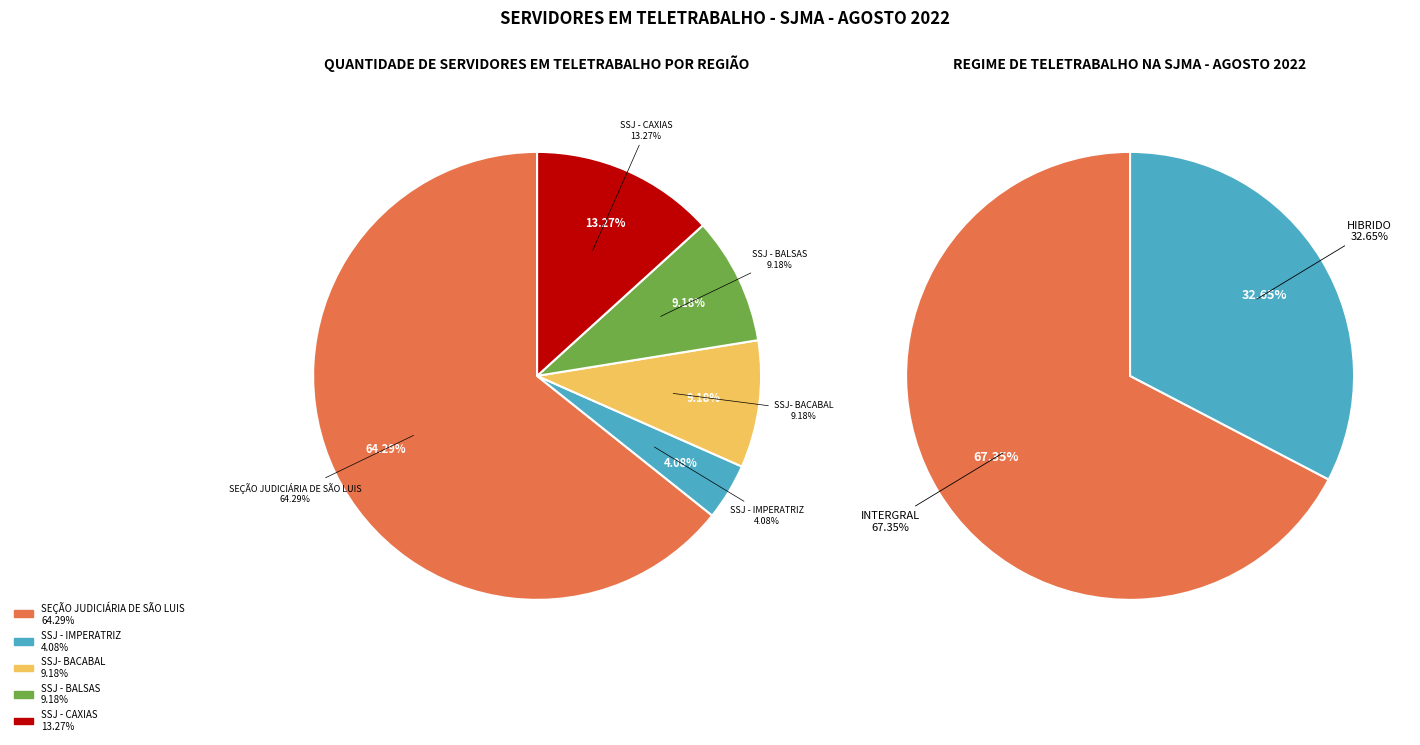

Rank the categories by value from highest to lowest.

SEÇÃO JUDICIÁRIA DE SÃO LUIS, SSJ - CAXIAS, SSJ- BACABAL, SSJ - BALSAS, SSJ - IMPERATRIZ